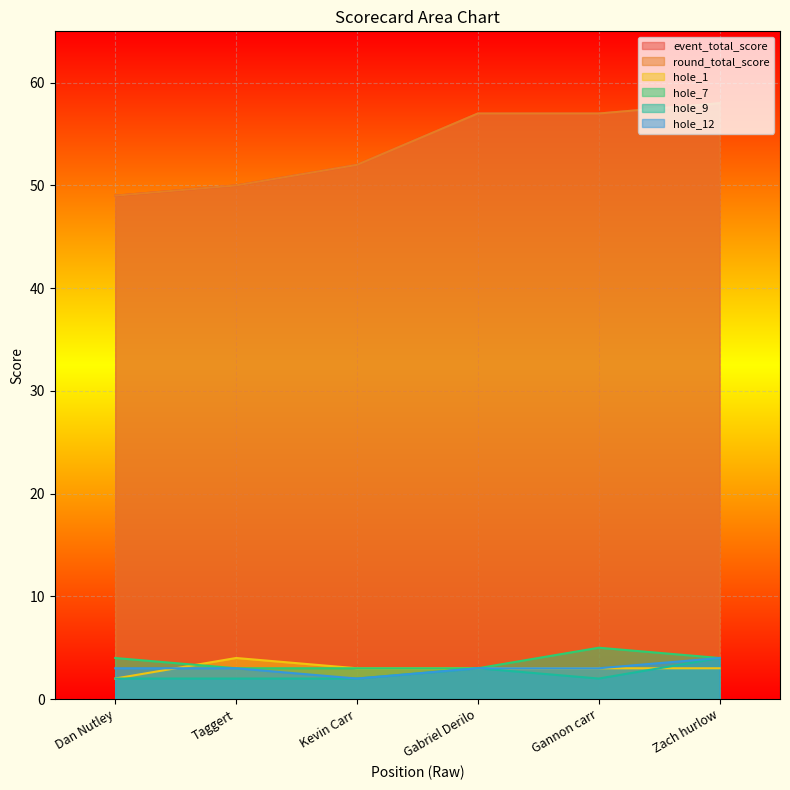

True or false: hole_12 has a value of 3 at Gannon carr.

True